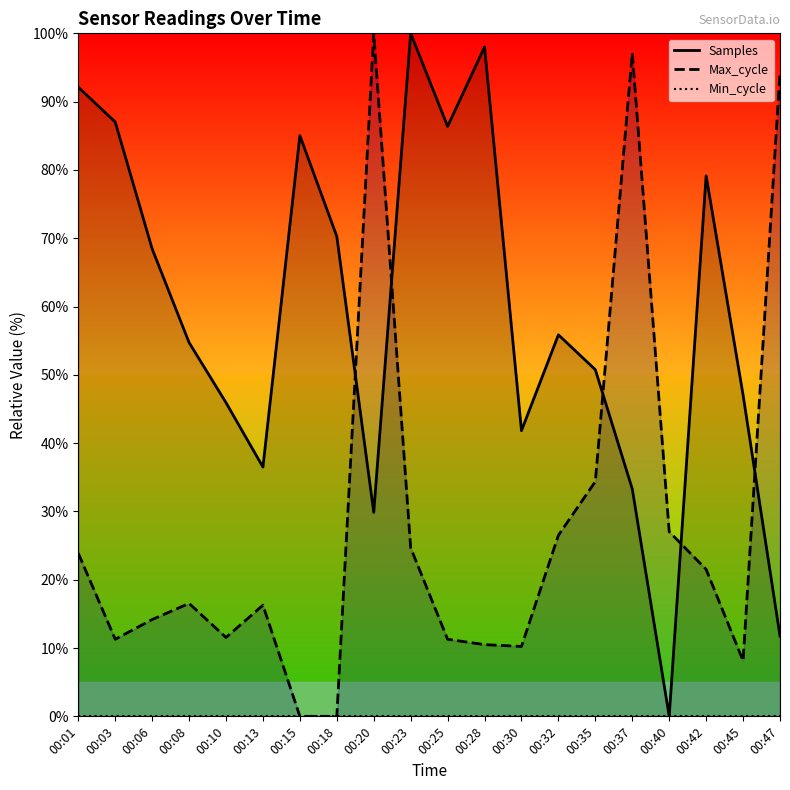

Which series changed the most between 00:37 and 00:47?

Samples